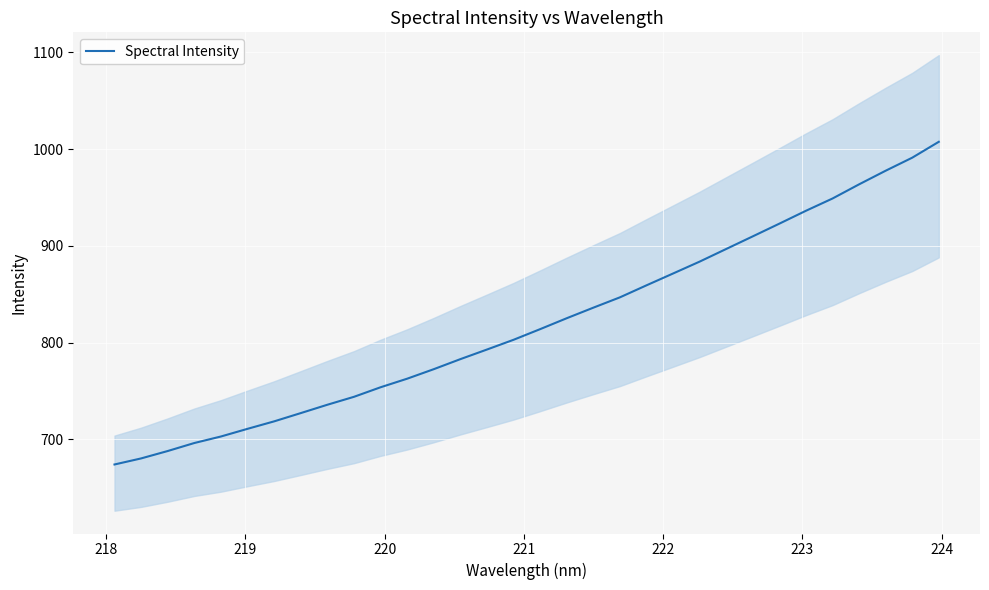

How many data points does each series have?

32